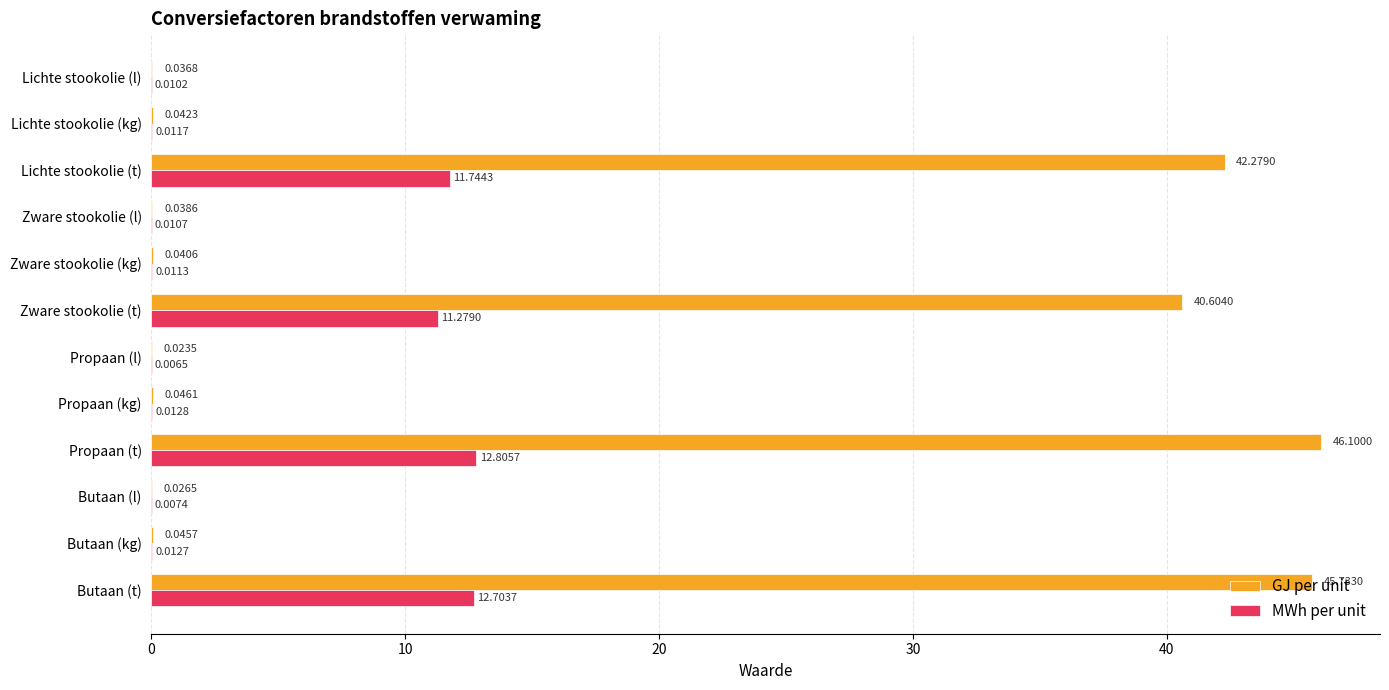

Where is GJ per unit nearest to the value 23?

Zware stookolie (t)